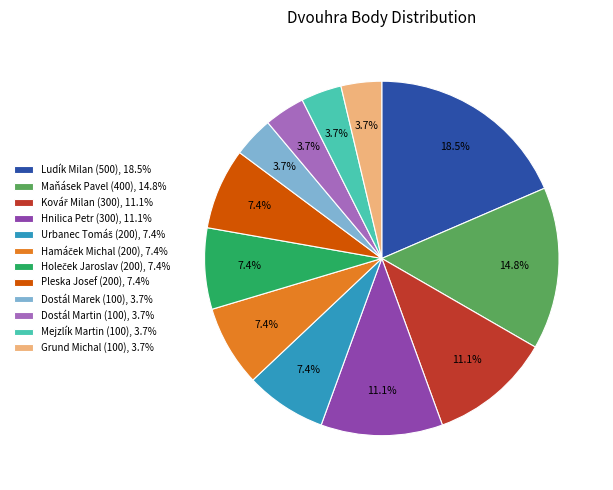

Is Mejzlík Martin (100), 3.7% the majority of the pie?

No